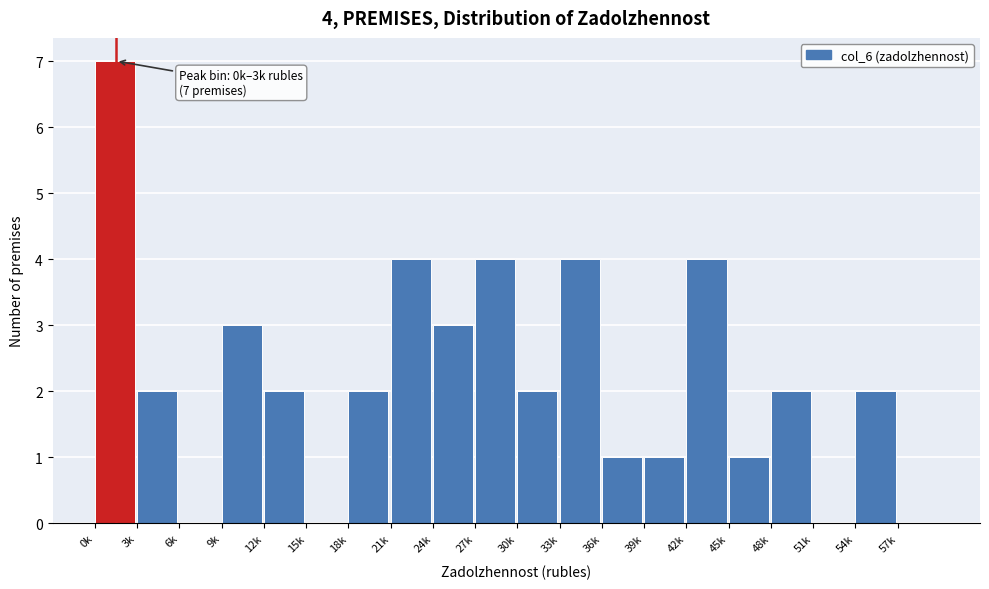

Reading right to left, extract all data points from this chart.

57k=0	54k=2	51k=0	48k=2	45k=1	42k=4	39k=1	36k=1	33k=4	30k=2	27k=4	24k=3	21k=4	18k=2	15k=0	12k=2	9k=3	6k=0	3k=2	0k=7